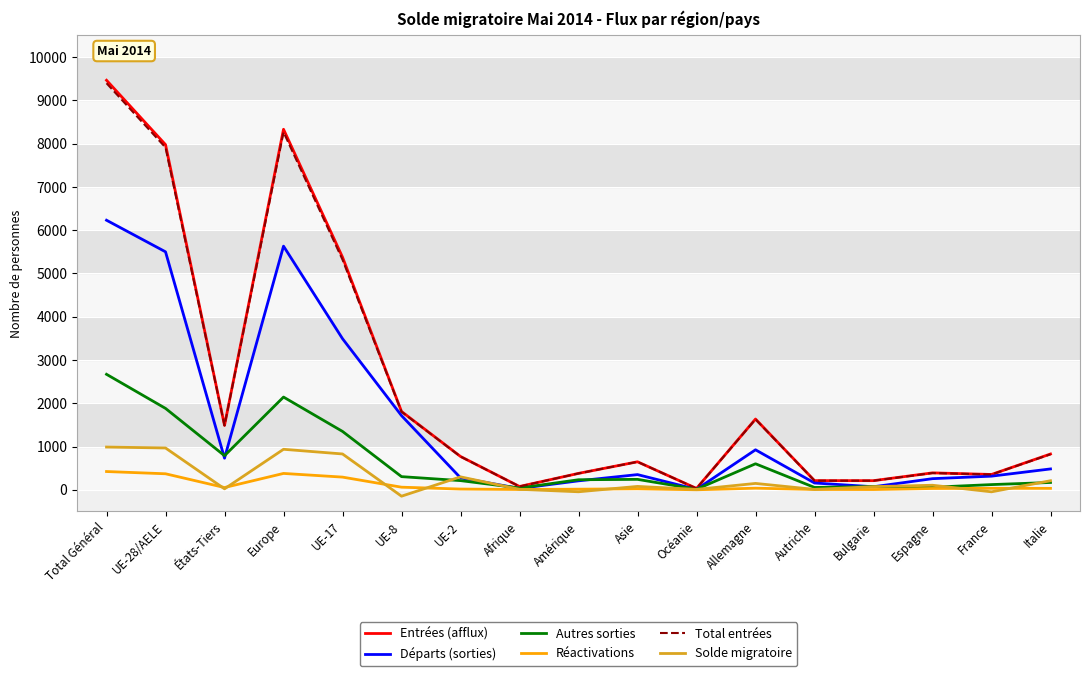

How many lines are shown in the chart?

6